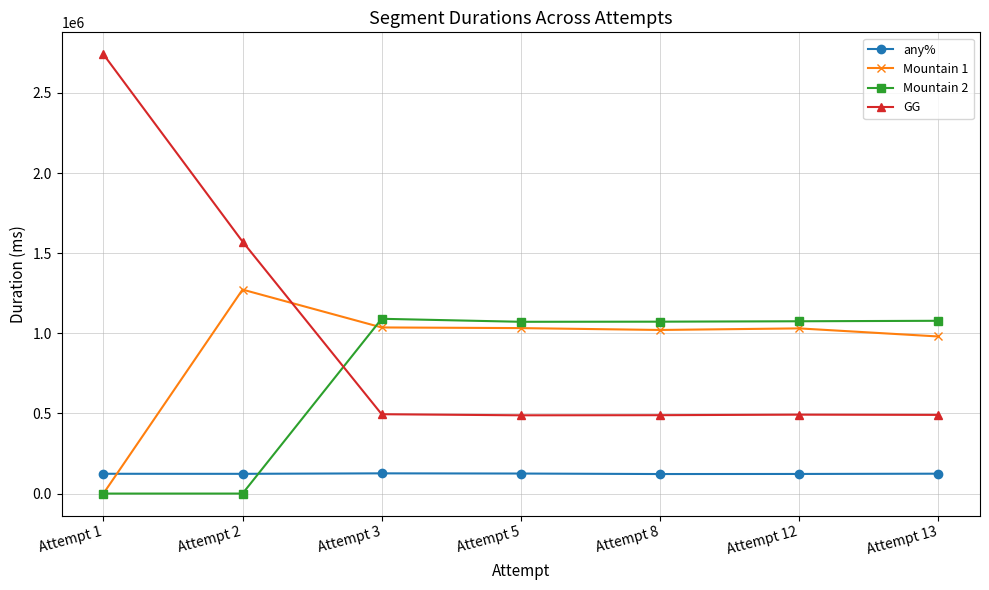

Is it true that Mountain 1 equals 980212 at Attempt 13?

True